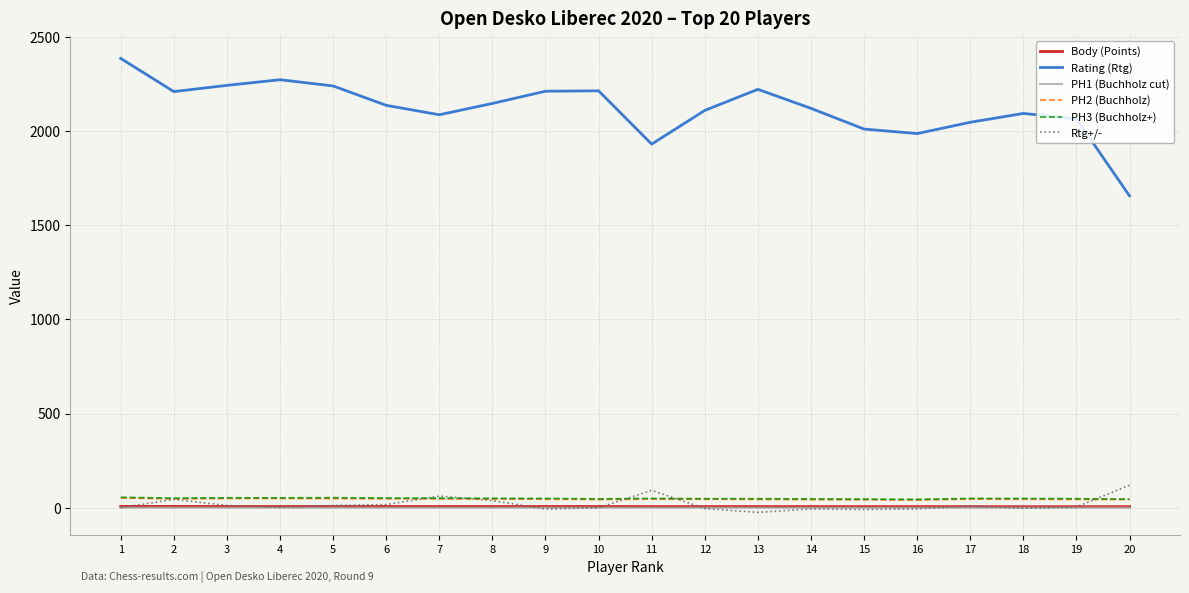

Which series has the largest total across all categories?

Rating (Rtg)